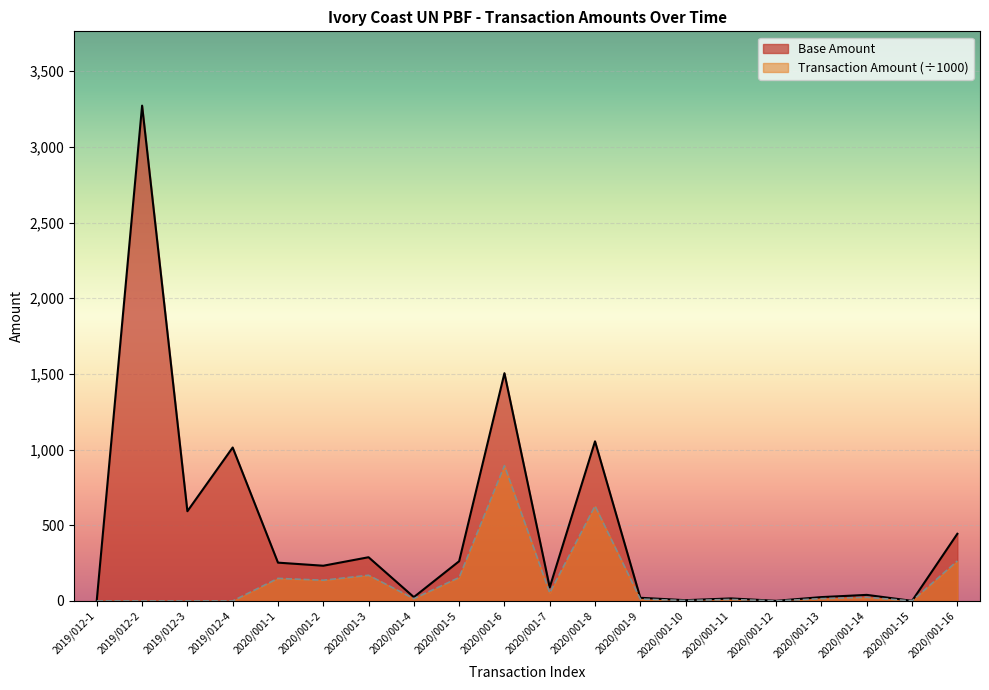

How many data points in Base Amount are less than 232?

10